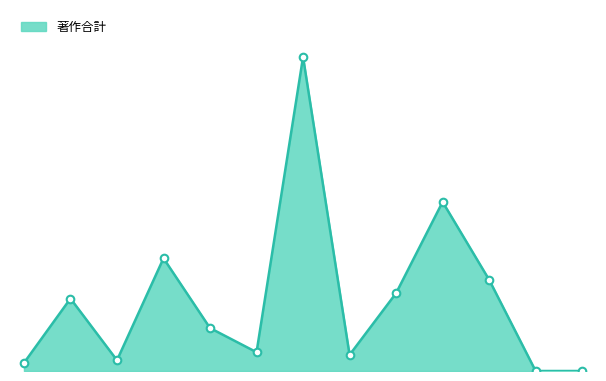

Does the chart have visible grid lines?

No